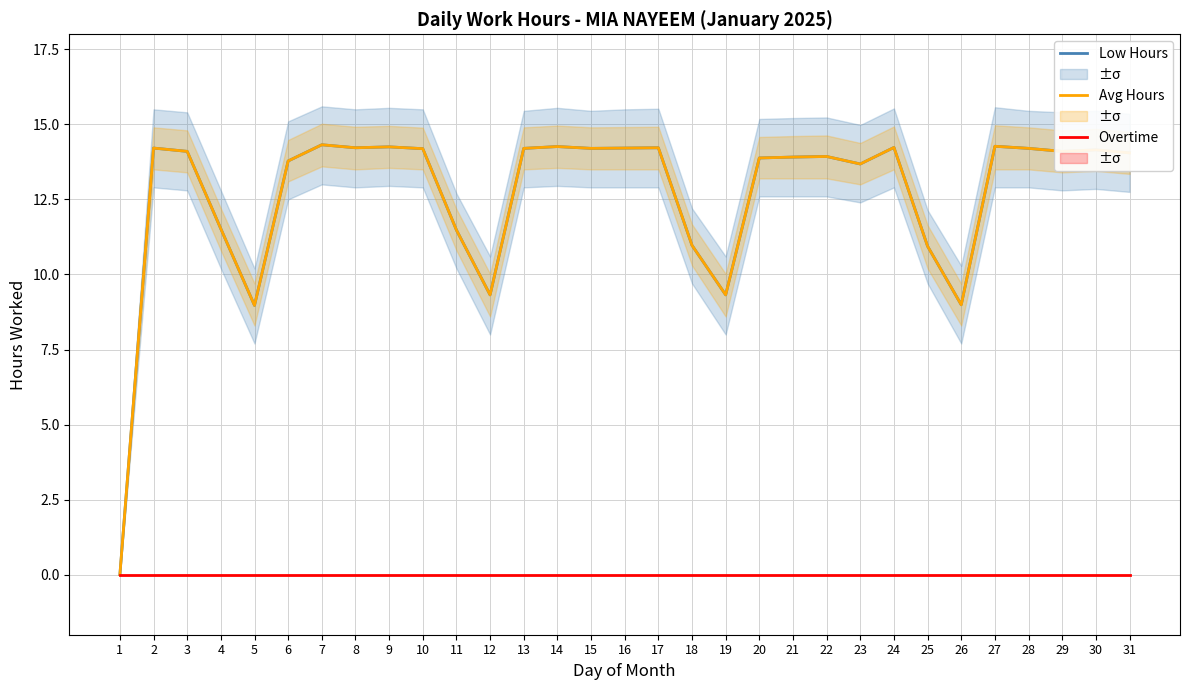

Is it true that Low Hours equals 14.2 at 17?

True